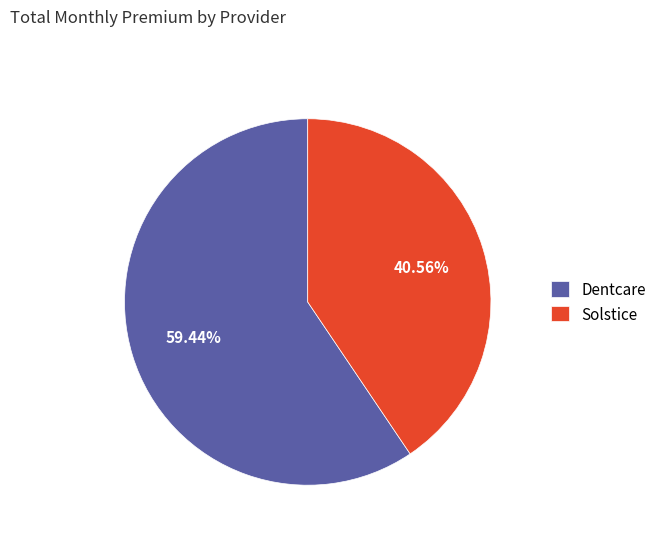

True or false: Dentcare accounts for 26% of the total.

False